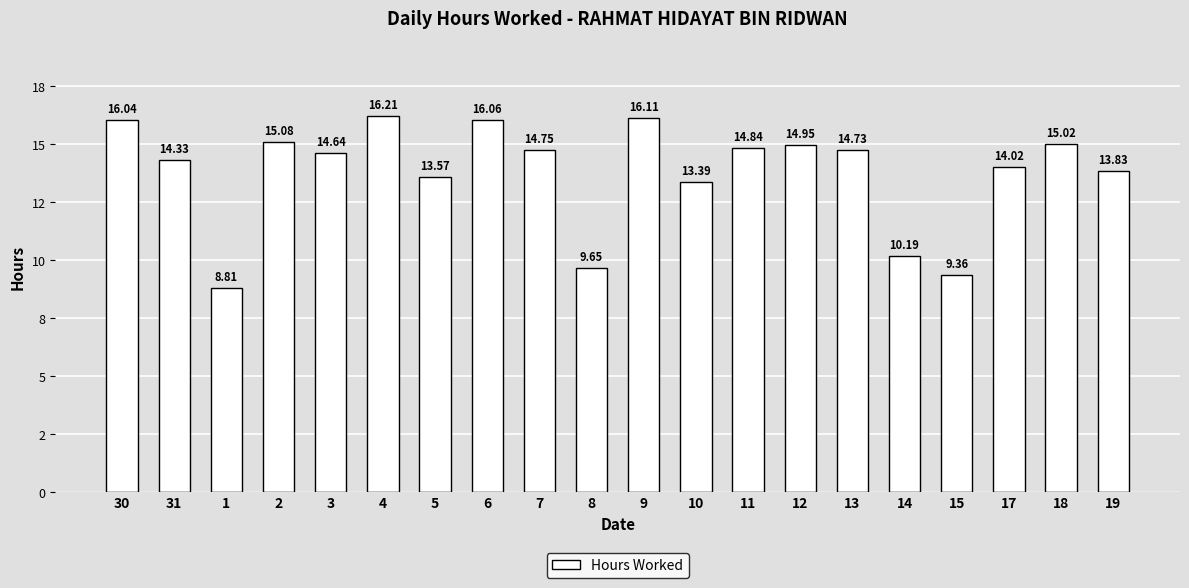

Are the bars horizontal?

No